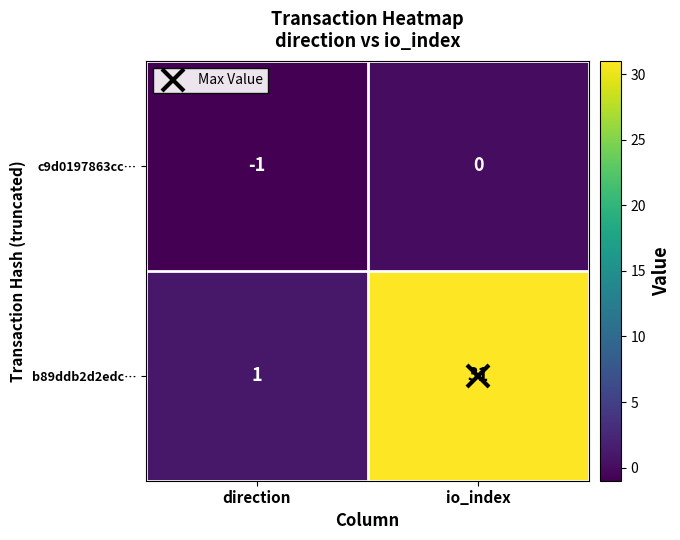

How many categories are shown in the chart?

2